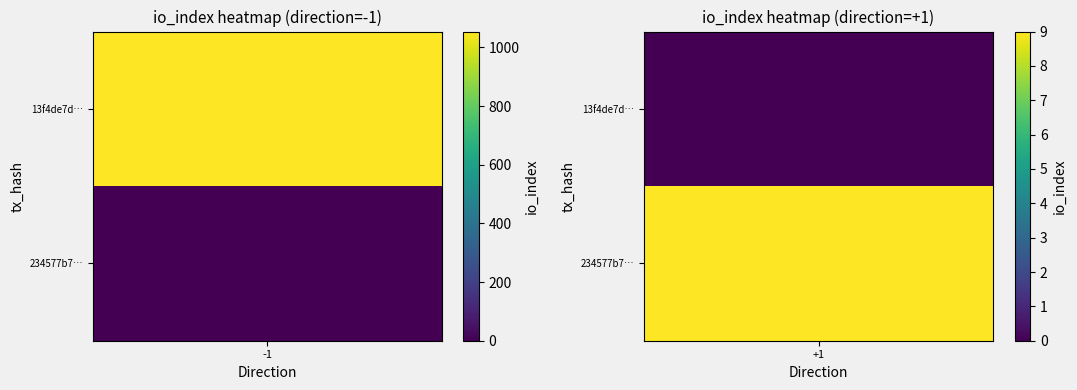

Reading left to right, what are all the values shown in this chart?

13f4de7dc633f39c94adea891aa4935514deef9: direction=-1	io_index=1054
234577b7d9b5102aecaf9e21bc312fdc3dbfb72: direction=1	io_index=9